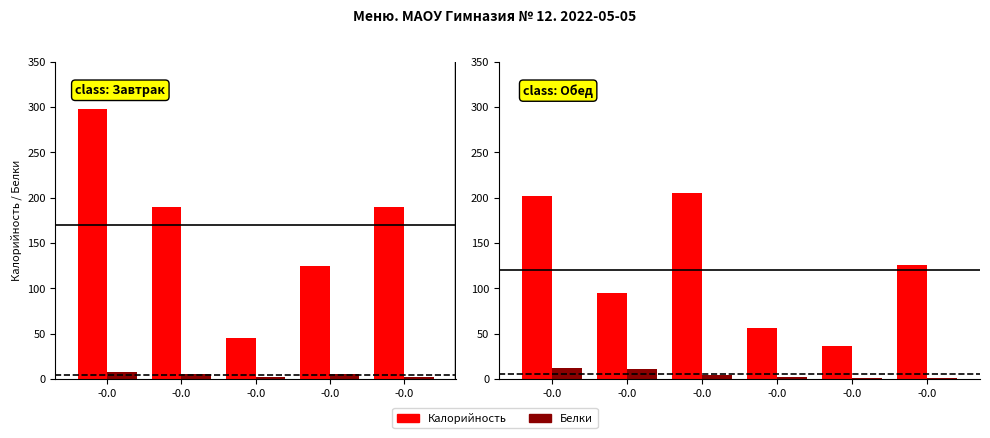

What is the difference between the maximum and minimum values in the Белки series?

11